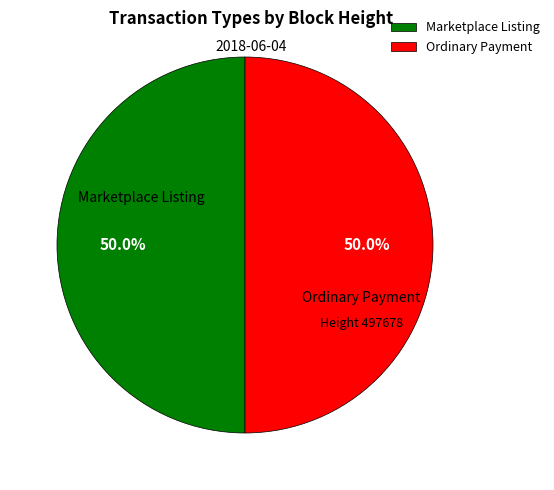

What portion of the pie excludes Marketplace Listing?

50.0%